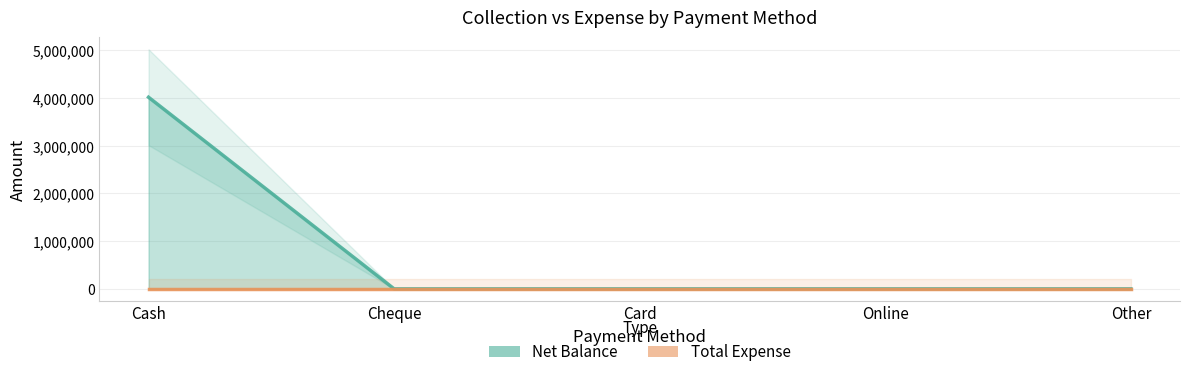

How many series are shown in this chart?

2